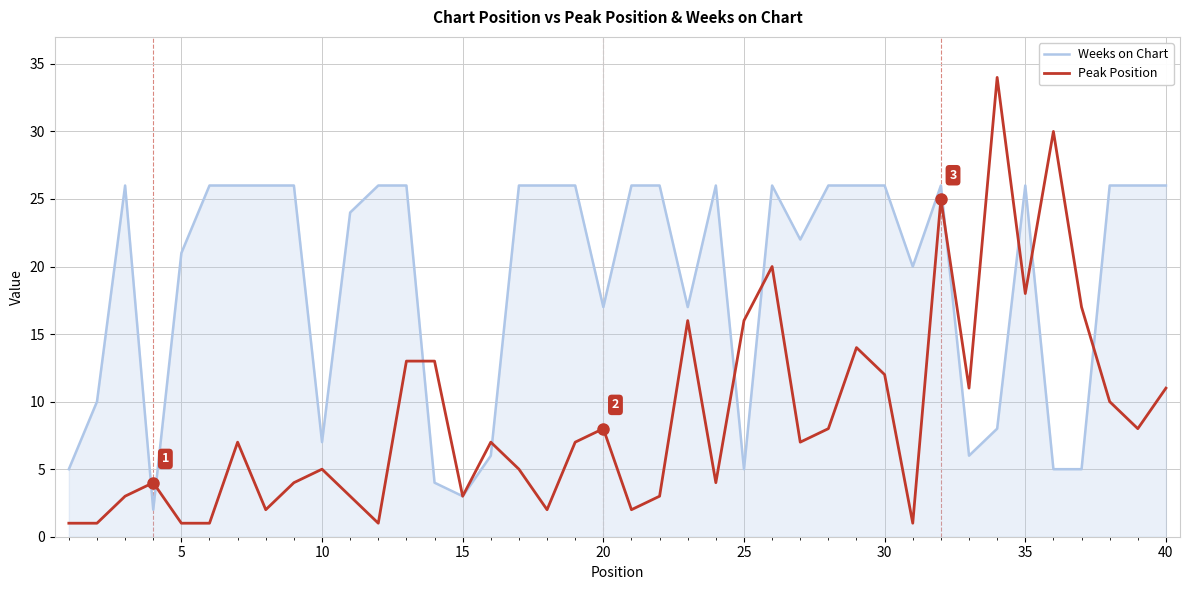

Which series has the largest total across all categories?

Weeks on Chart